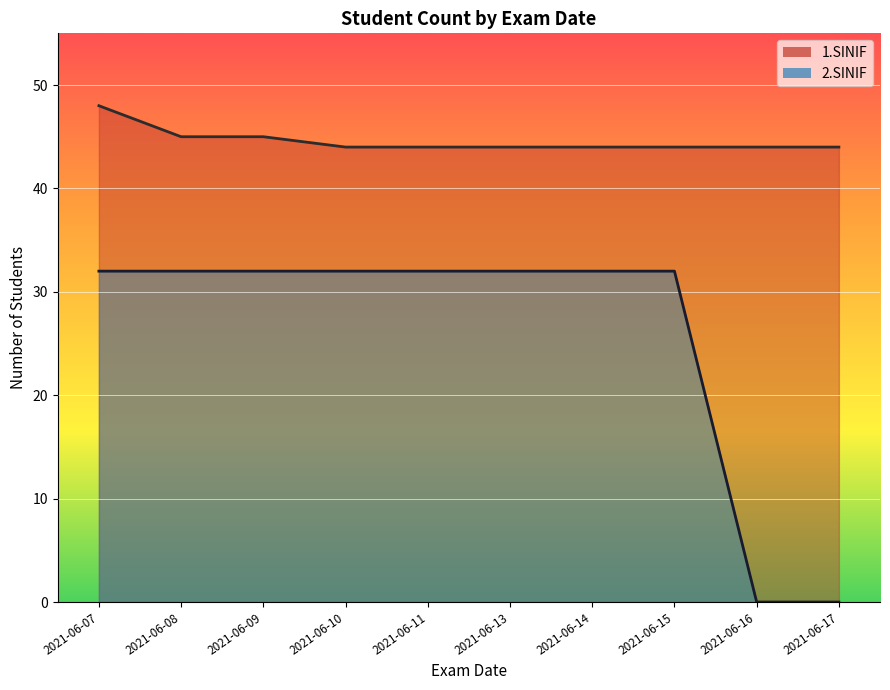

The value of 2.SINIF at 2021-06-07 is 32. True or false?

True